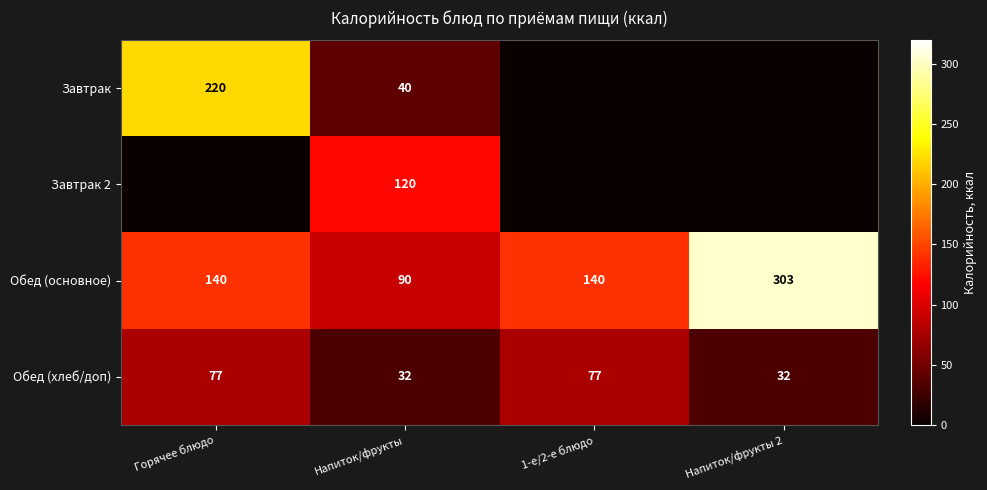

What is the total value across all series at Напиток/фрукты?

282